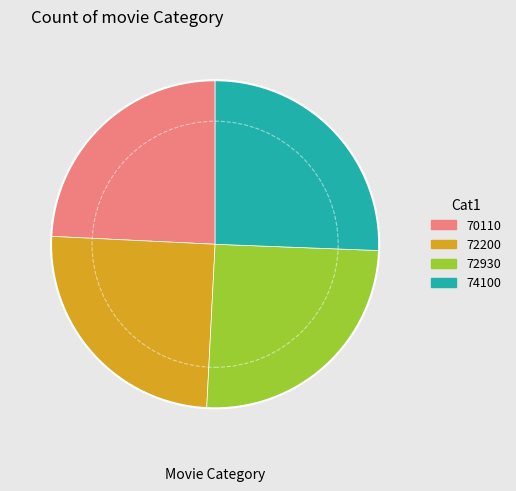

Which has a higher value, 70110 or 72930?

72930